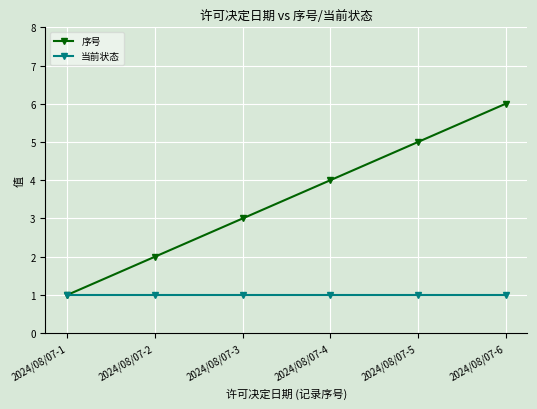

At which label does 序号 reach its minimum?

2024/08/07-1